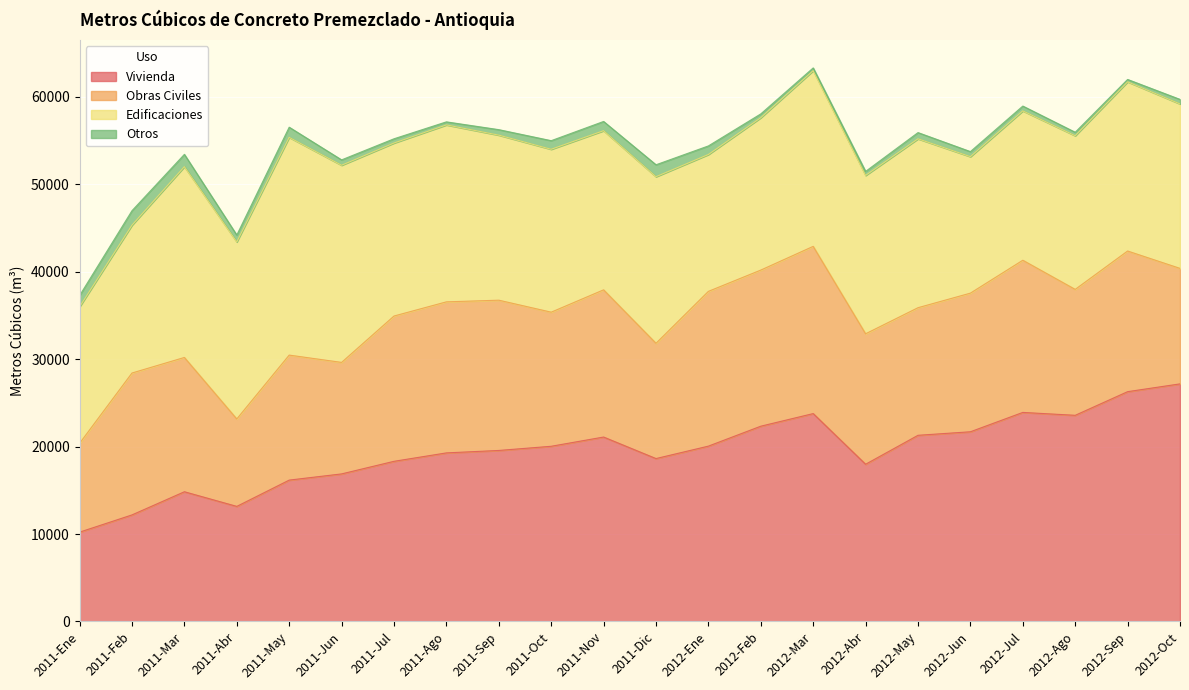

What are all the series names shown in the legend?

Vivienda, Obras Civiles, Edificaciones, Otros